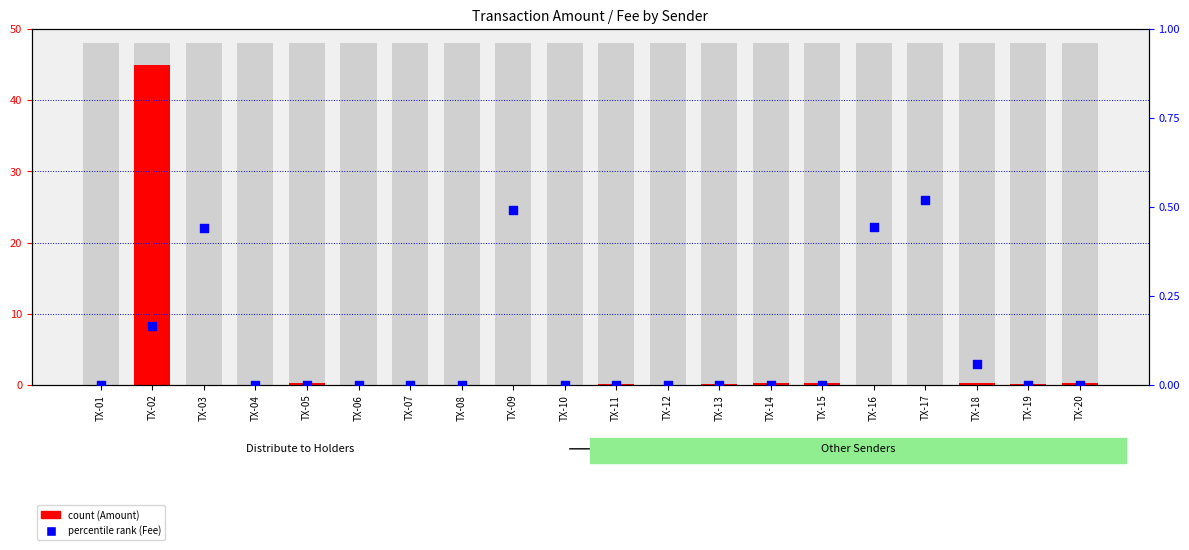

Which series reaches the maximum Y coordinate?

count